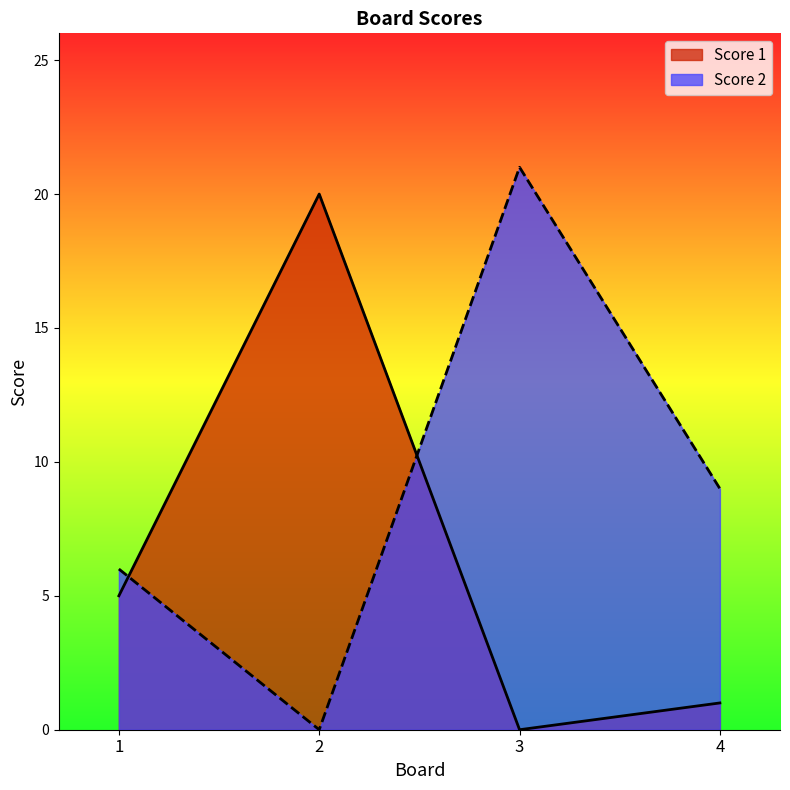

Is it true that Score 1 equals 36 at 2?

False